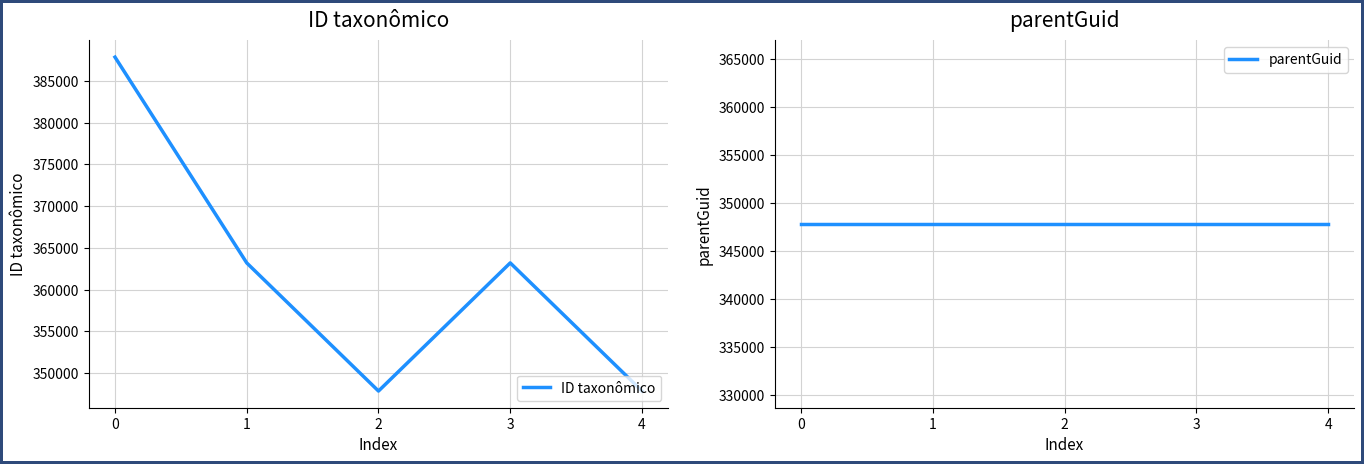

Reading right to left, extract all data points from this chart.

ID taxonômico: 4=347860	3=363203	2=347855	1=363201	0=387853
parentGuid: 4=347852	3=347852	2=347852	1=347852	0=347852